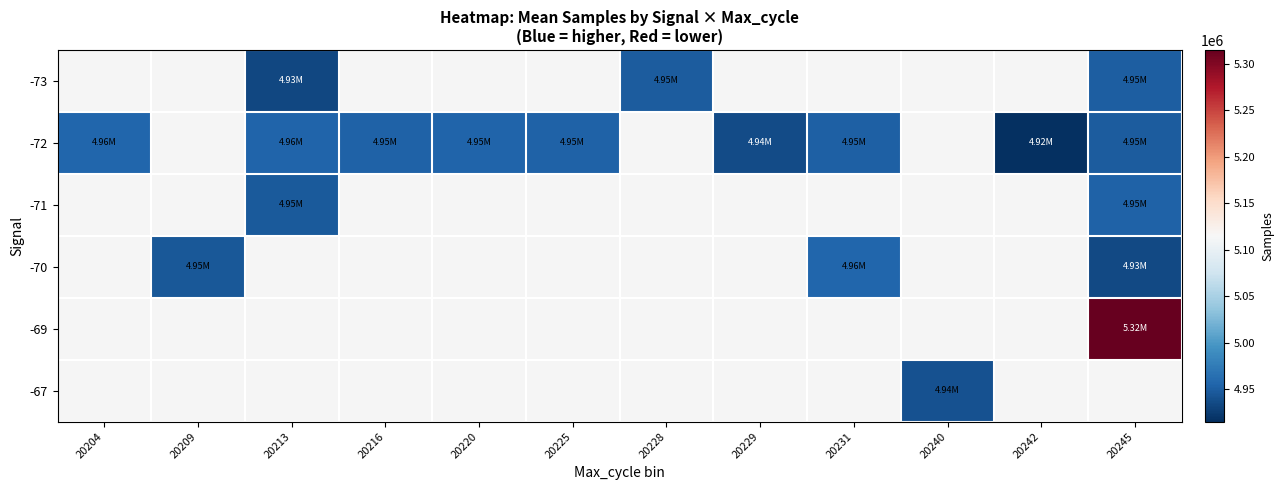

What is the difference between the maximum and minimum values in the -72 series?

40663.0